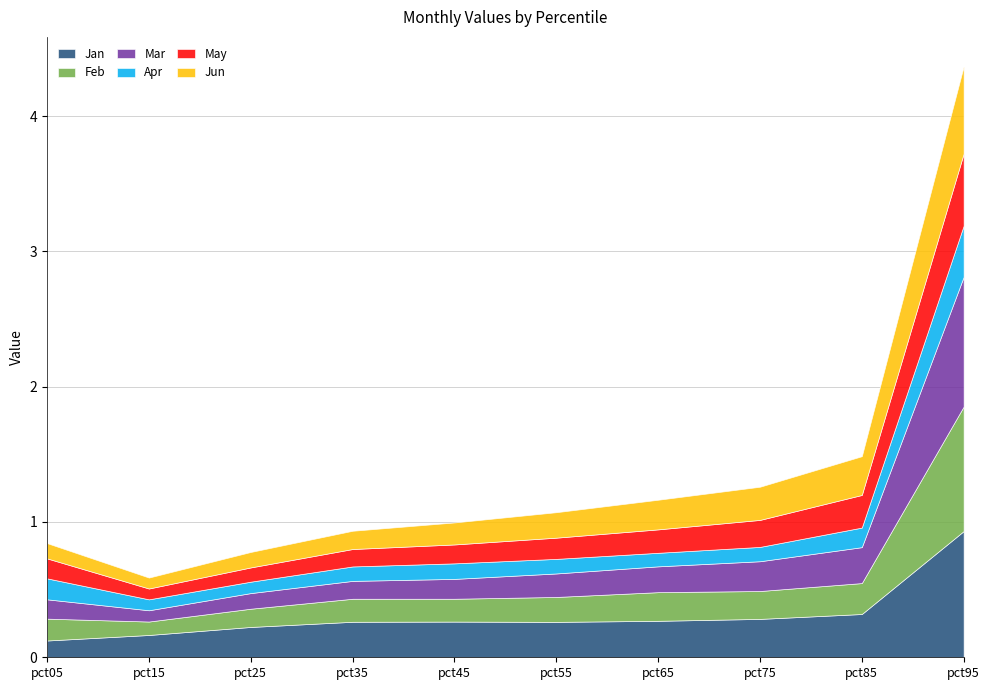

Where is the first local minimum for Jan?

pct55